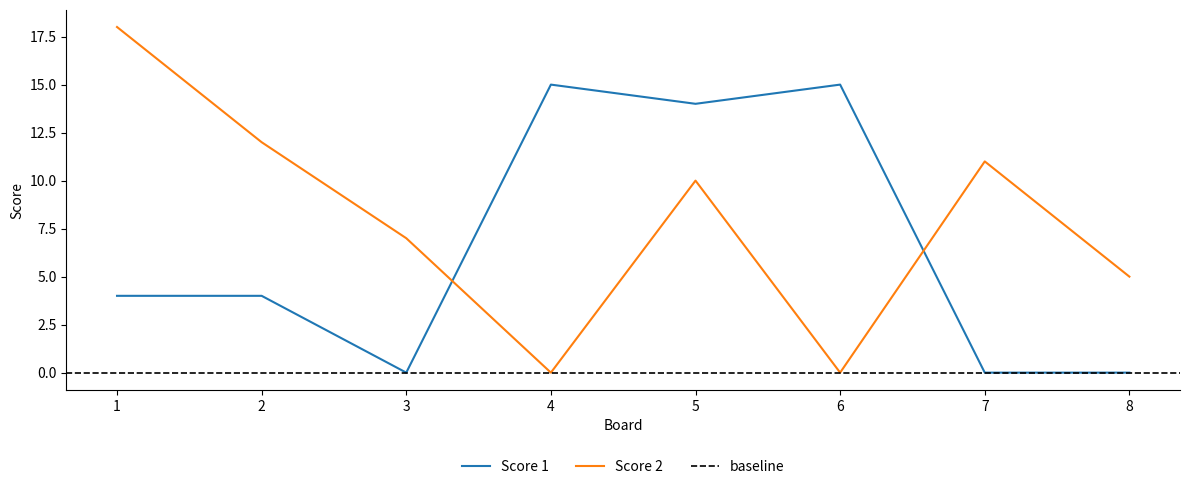

Which series has the widest spread of values?

Score 2